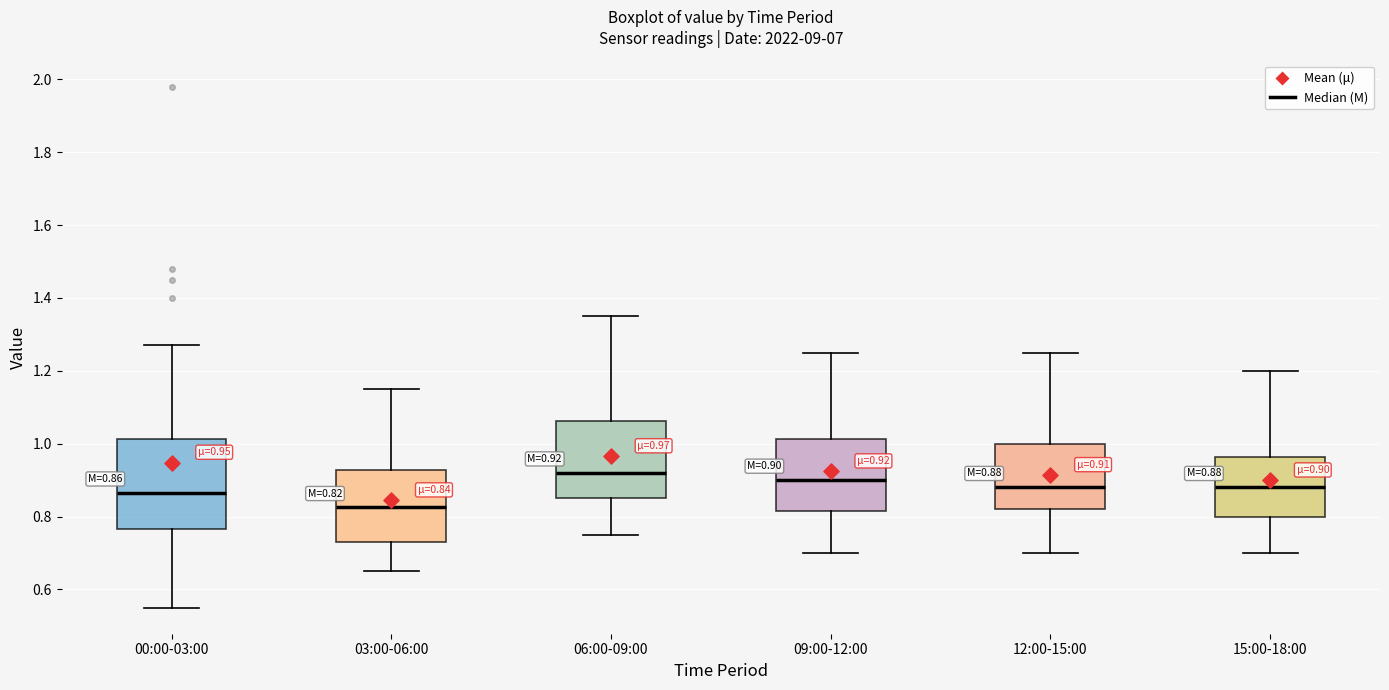

Which box has the highest median line?

06:00-09:00